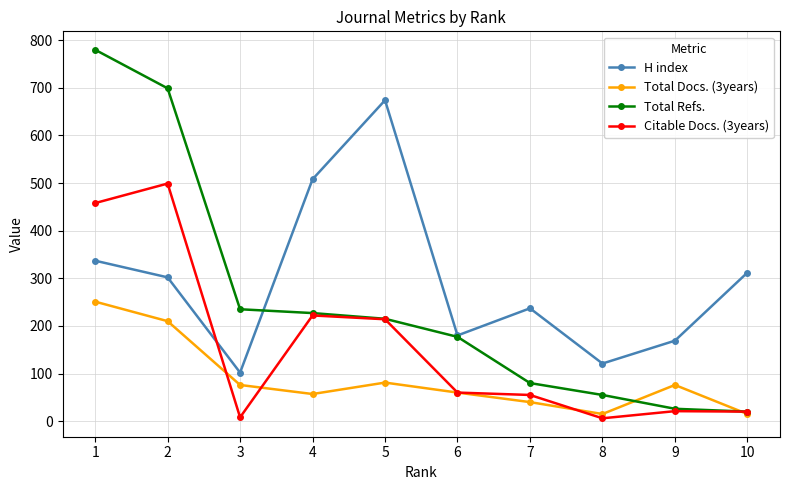

Which series has the widest spread of values?

Total Refs.